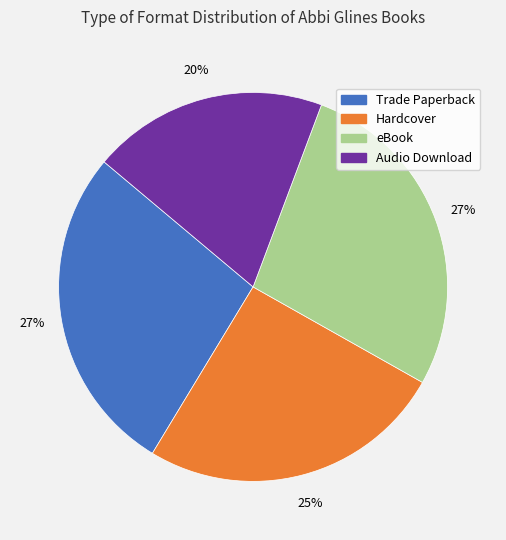

True or false: eBook accounts for 27% of the total.

True